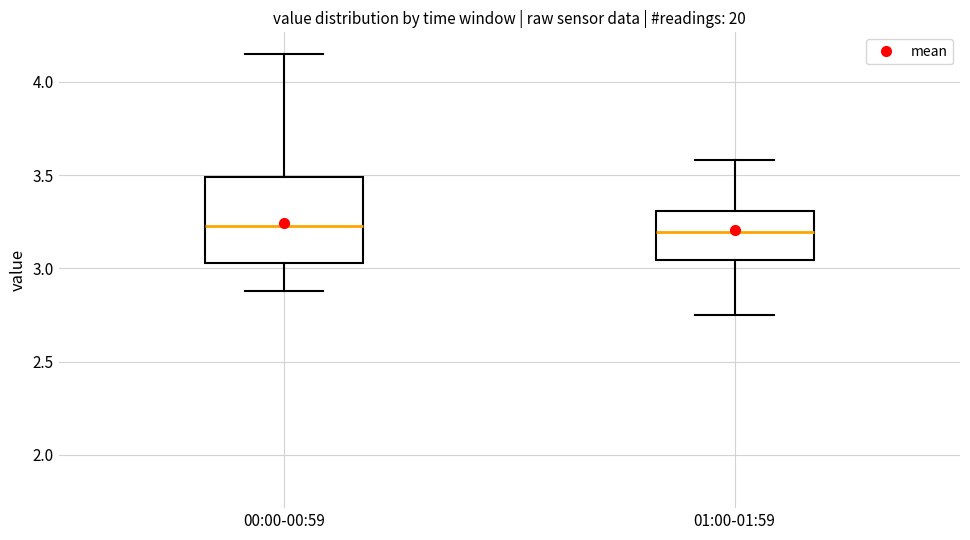

Where is the upper edge of the box for 00:00-00:59 on the y-axis? The values are not printed on the chart, so give them approximately, as read against the axis.

3.50